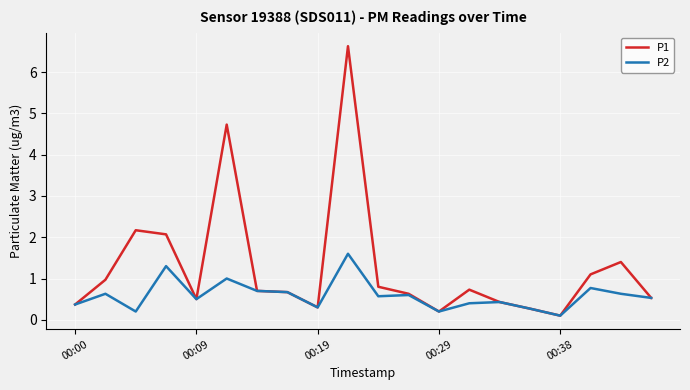

Which series has the largest range (max minus min)?

P1